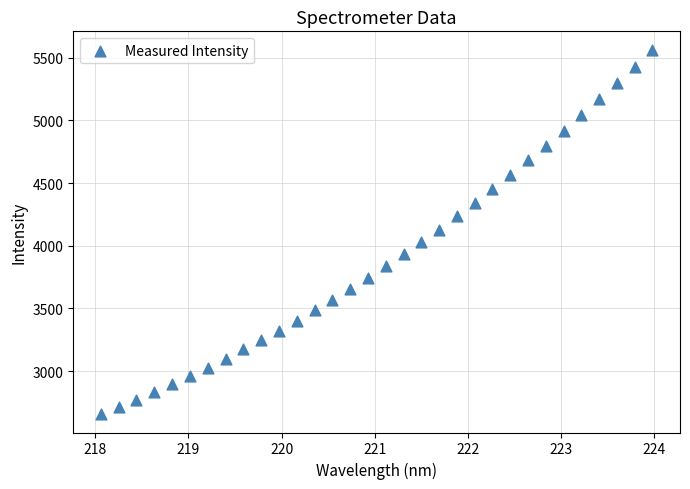

What is the range of X values (max minus min)?

5.9